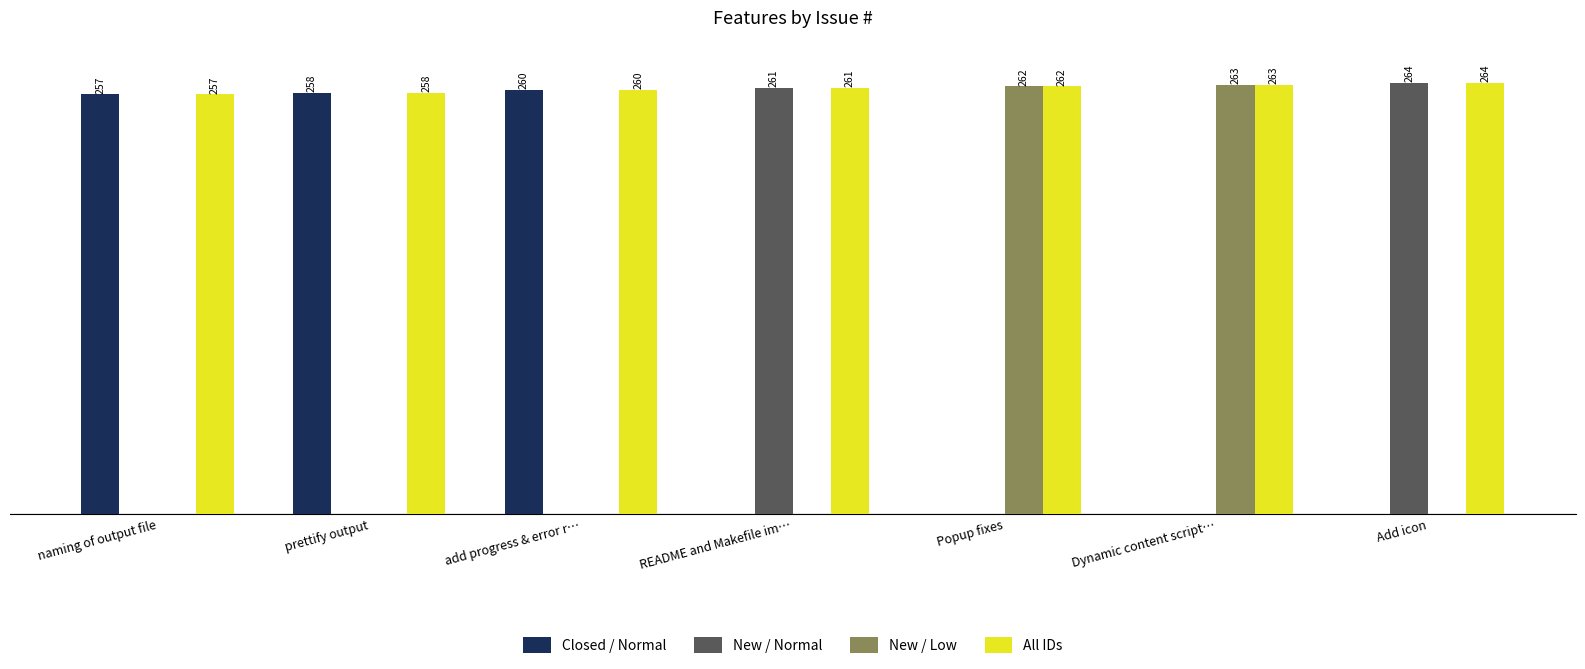

Which series has the widest spread of values?

New / Normal